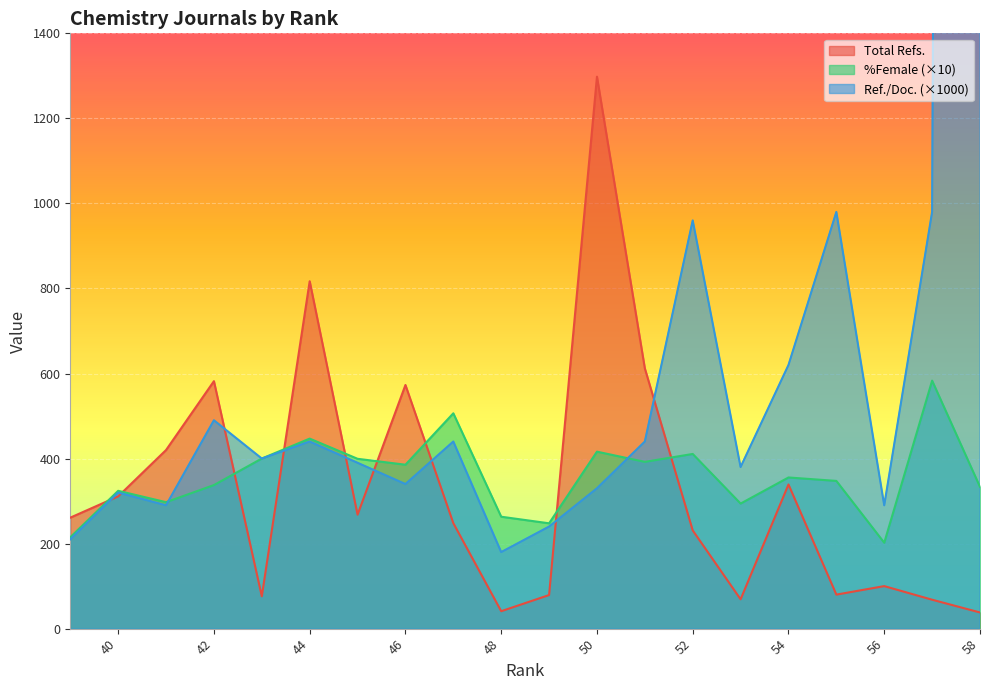

What is the sum of all Ref. / Doc. values?

34170.0